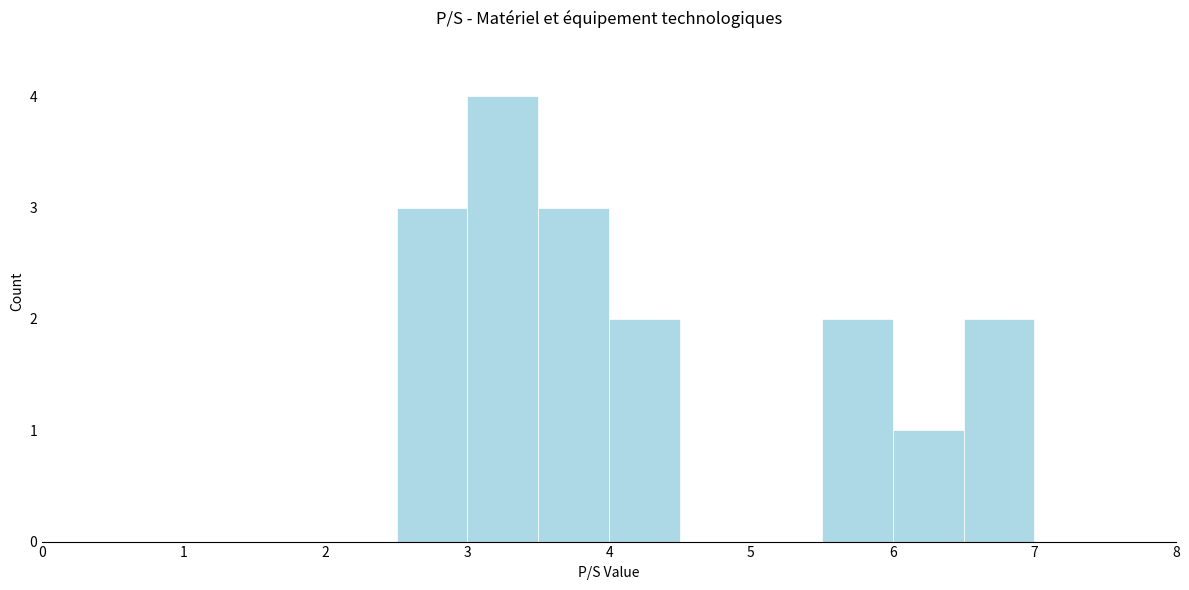

Over which range of the x-axis is the bar tallest?

3.0 to 3.5